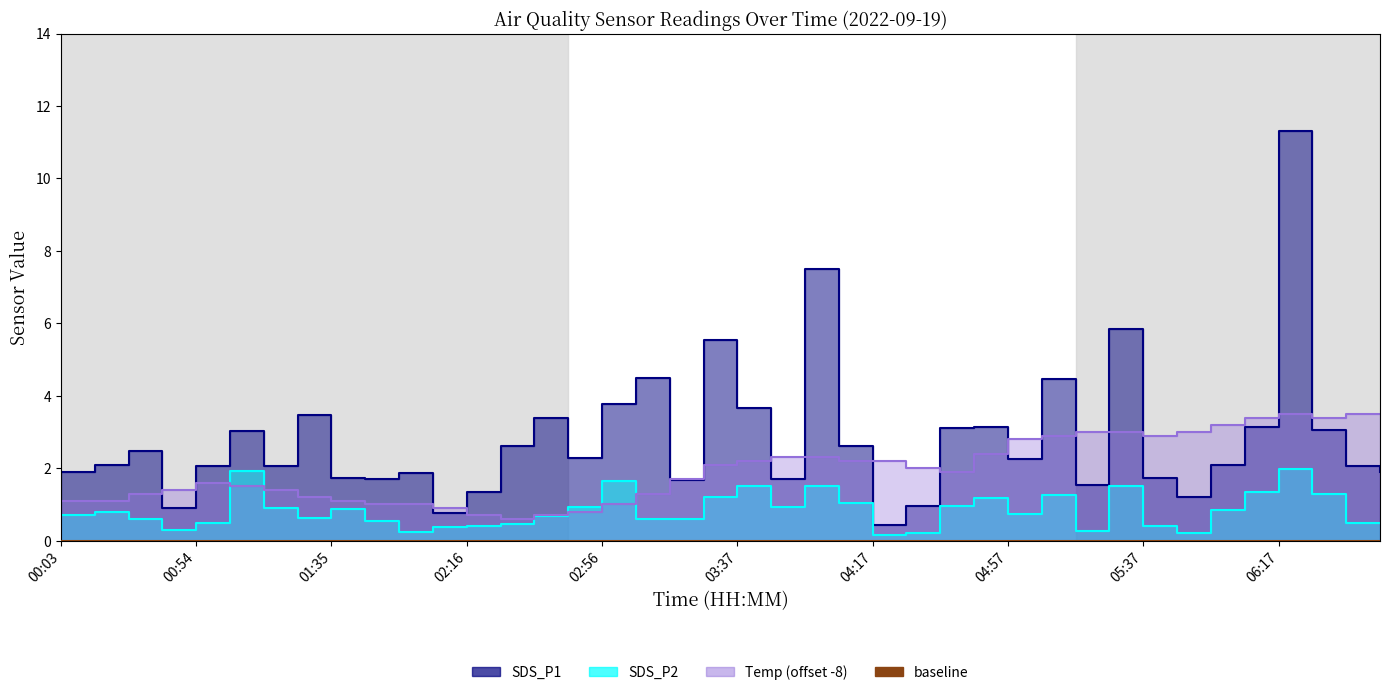

Rank the series by their maximum value, from lowest to highest.

SDS_P2, Temp, SDS_P1